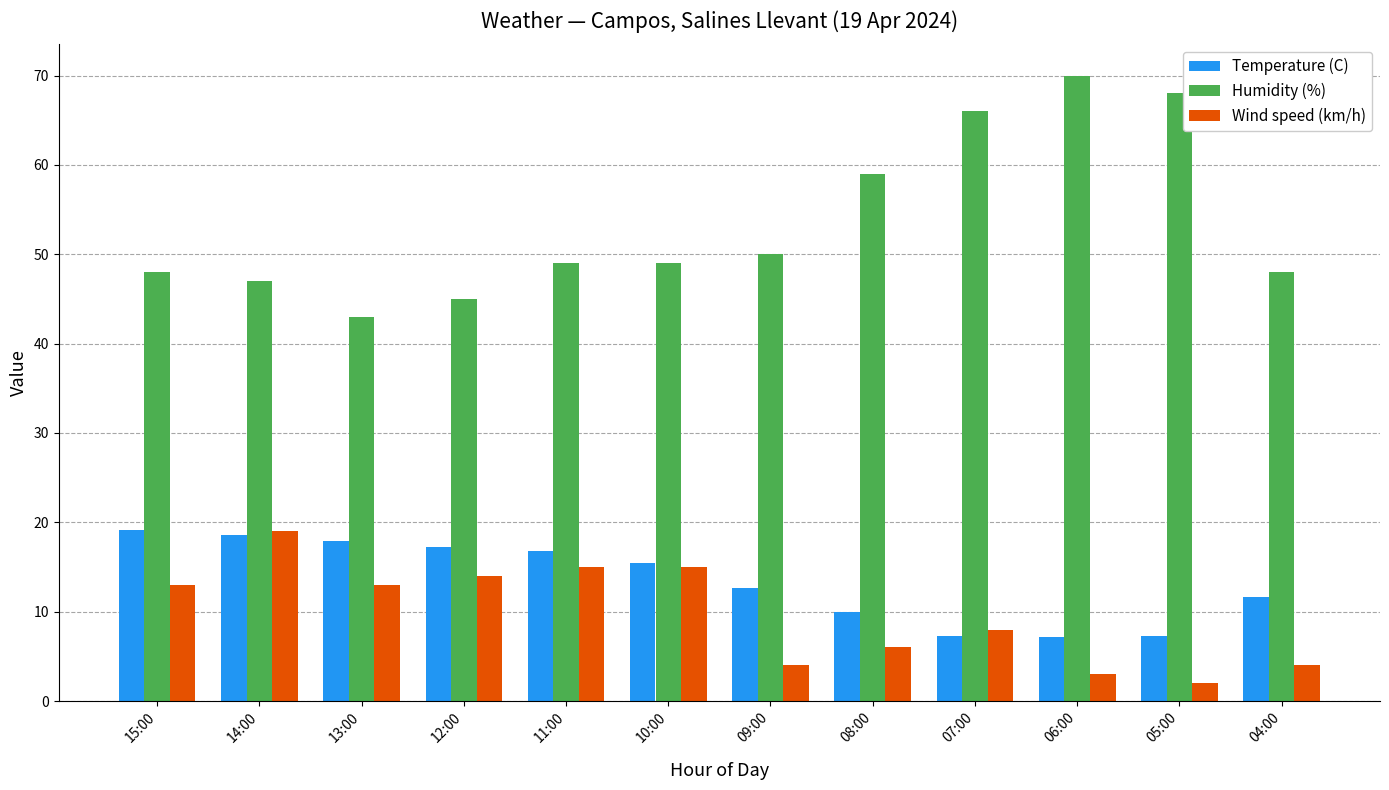

Is it true that Temperature (C) equals 21.2 at 09:00?

False